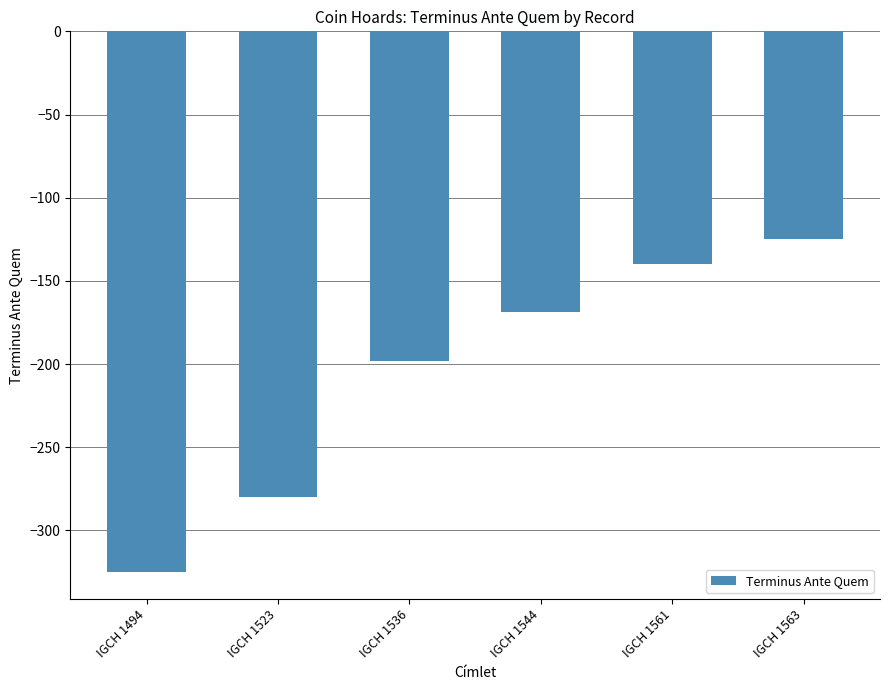

Which category has the lowest value across all series?

IGCH 1494